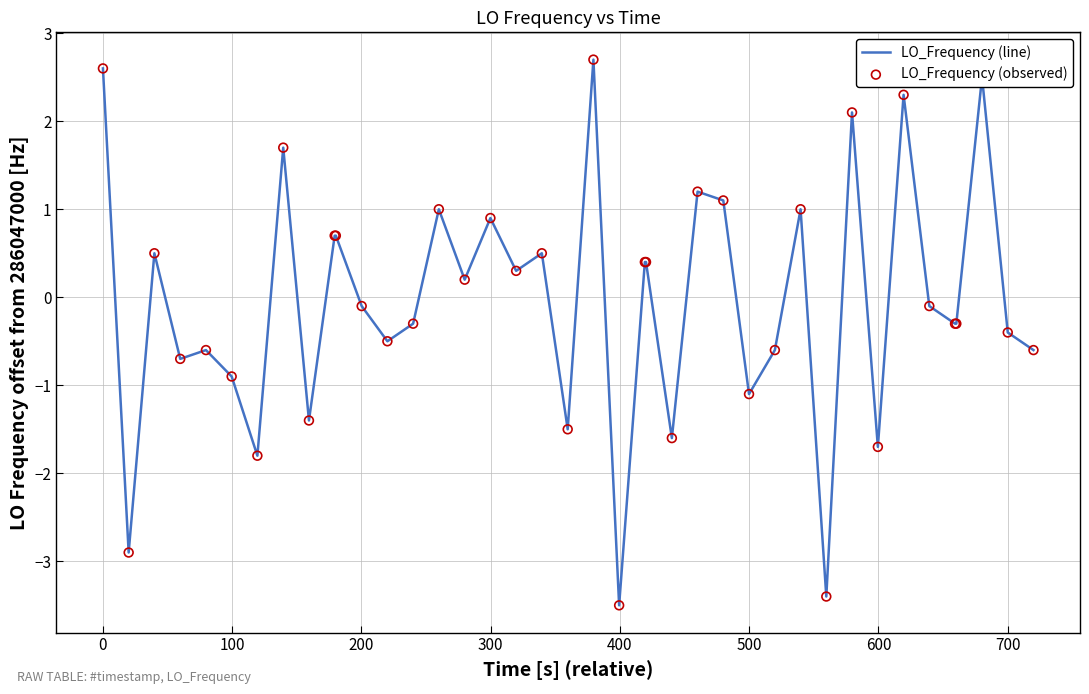

What is the difference between the maximum and minimum values?

6.2